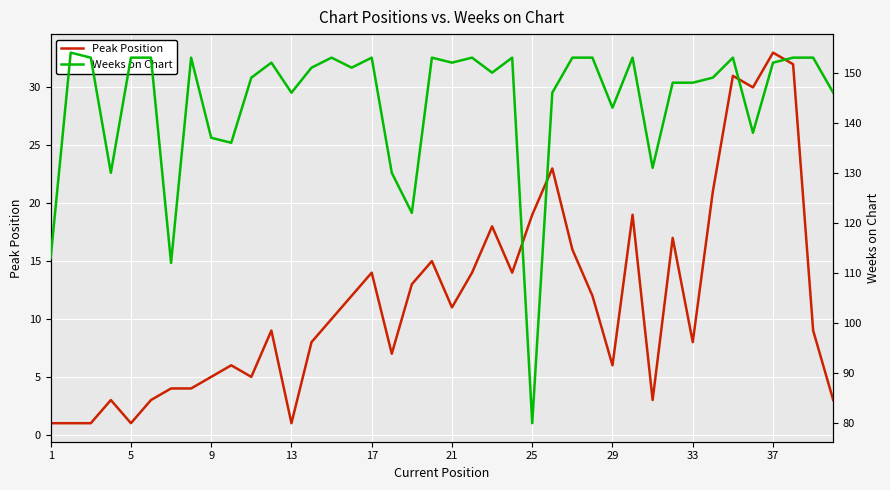

What is the greatest value displayed?

154